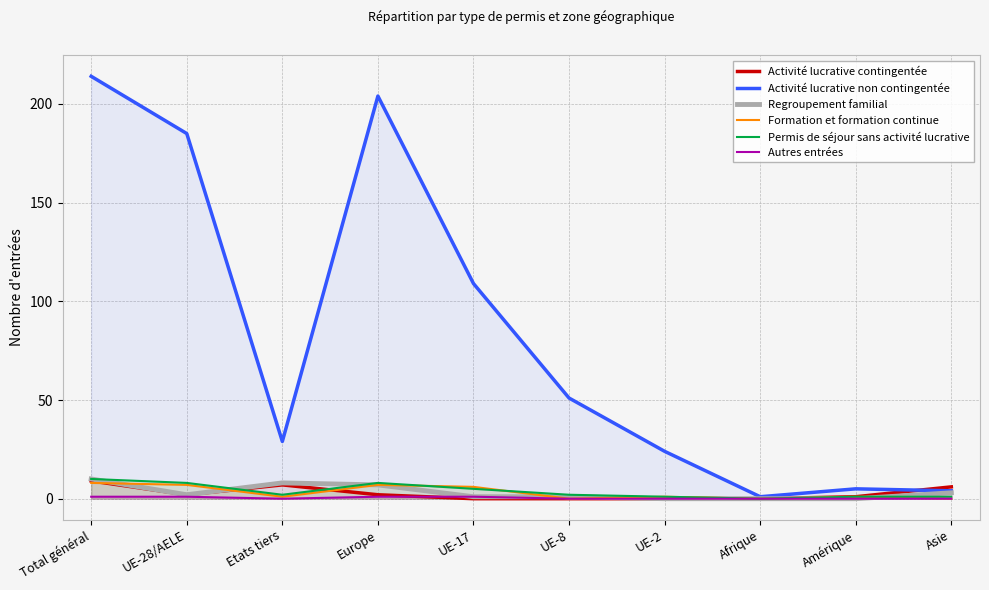

At which category does Regroupement familial reach its first local peak?

Etats tiers